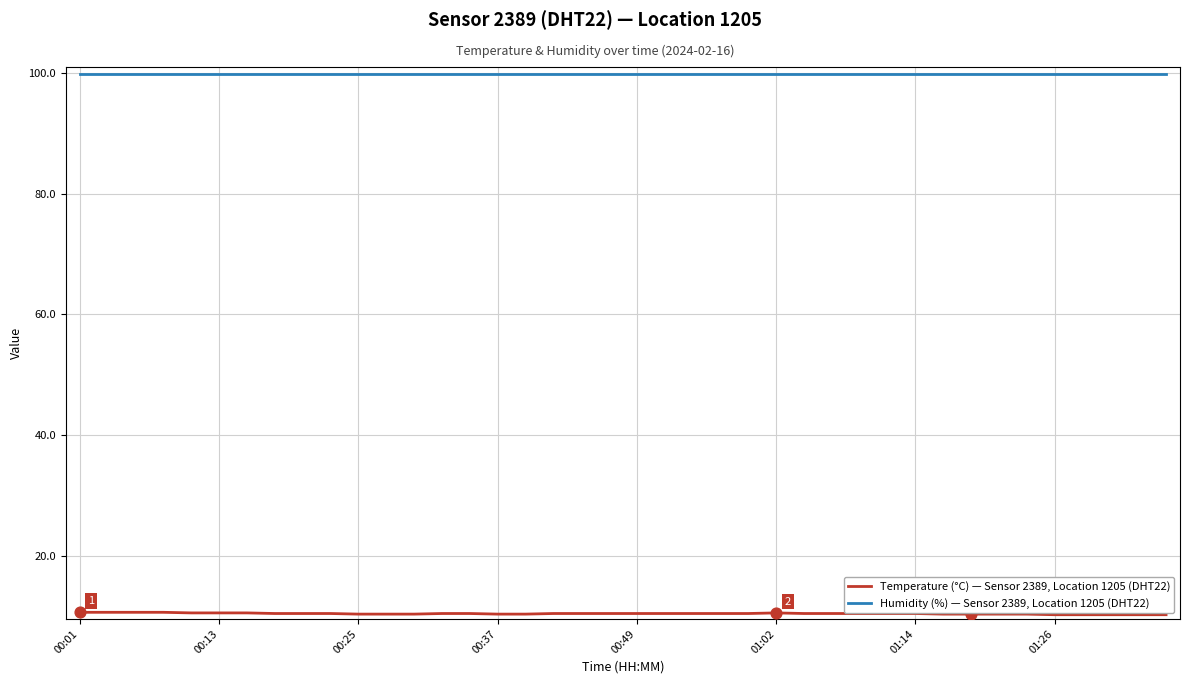

What is the maximum value for Temperature (°C) — Sensor 2389, Location 1205 (DHT22)?

10.6